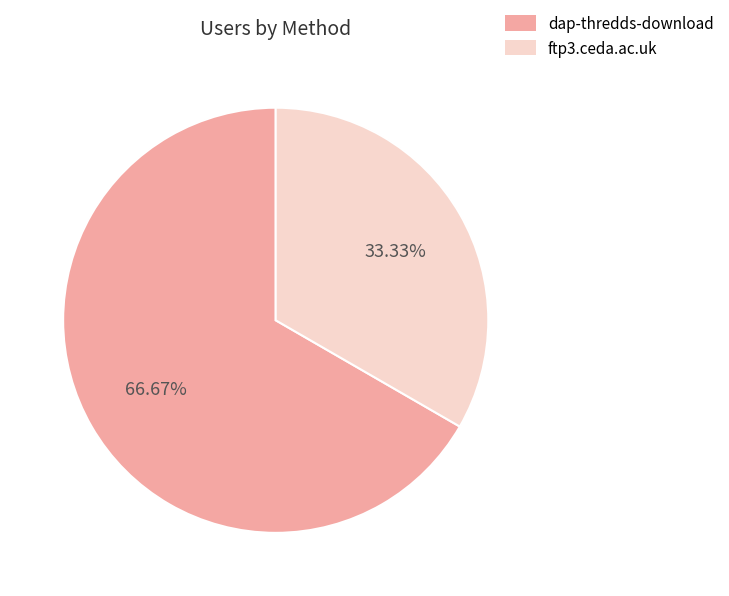

Between ftp3.ceda.ac.uk and dap-thredds-download, which is larger?

dap-thredds-download